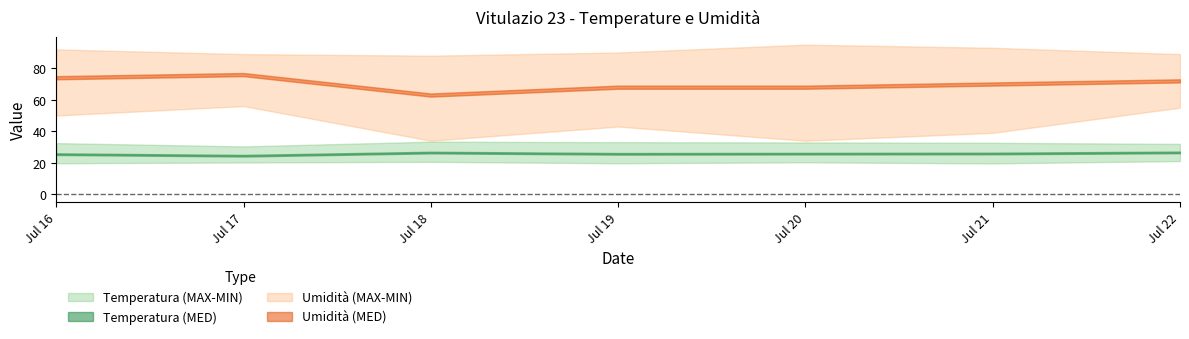

Rank the series at 2018-07-20 from lowest to highest value.

Temp MIN, Temp MED, Temp MAX, Umidita MIN, Umidita MED, Umidita MAX